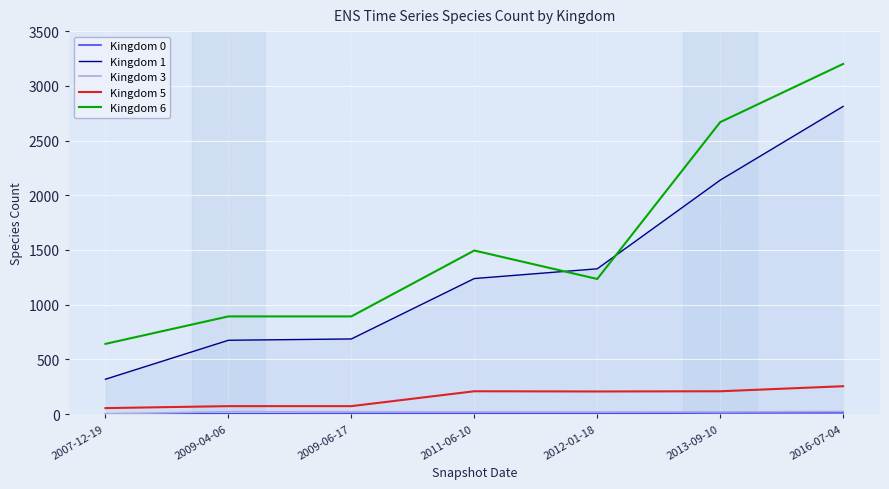

Rank the series by their maximum value, from highest to lowest.

Kingdom 6, Kingdom 1, Kingdom 5, Kingdom 3, Kingdom 0